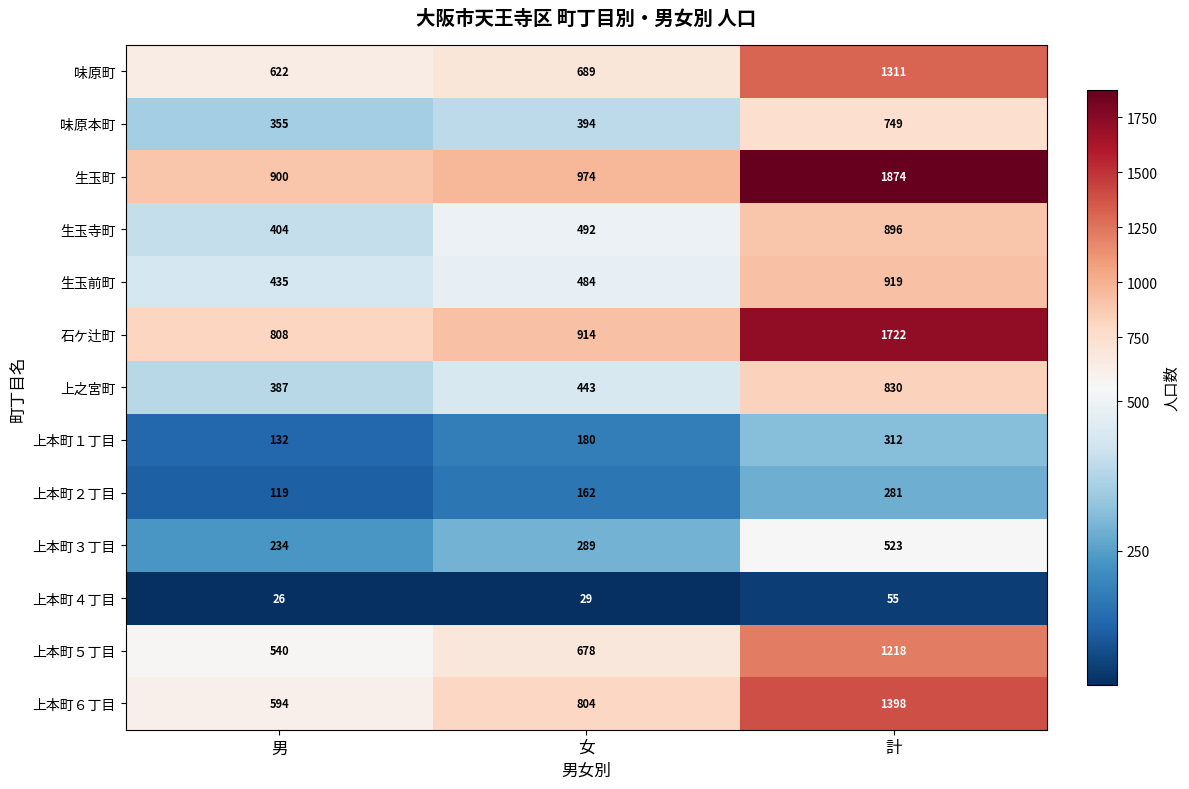

At how many categories does at least one series exceed 435?

3